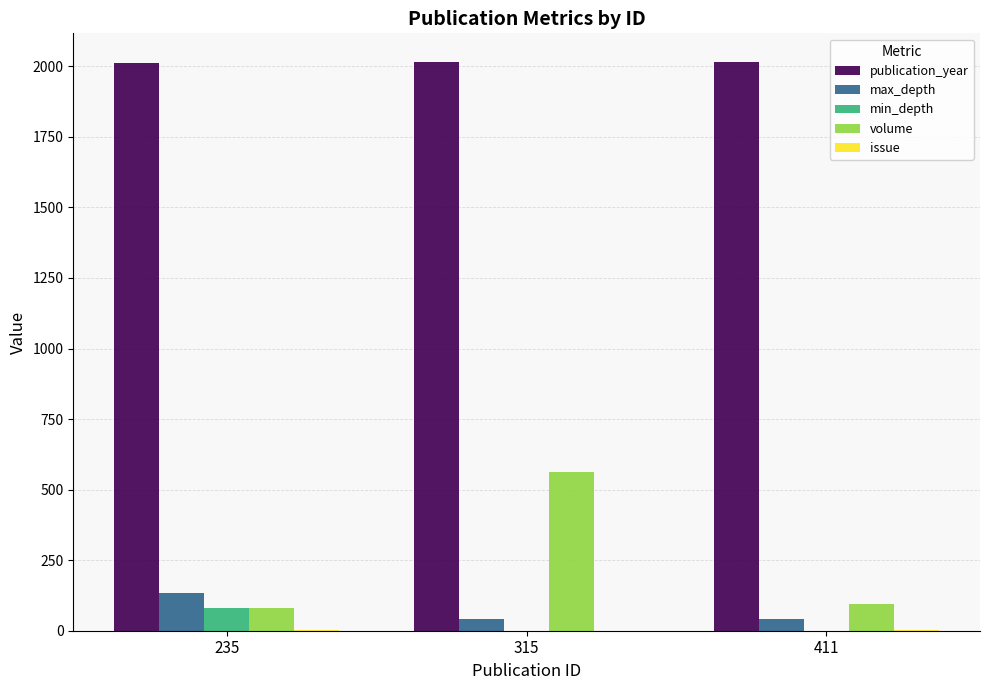

At which category is the sum across all series the highest?

315